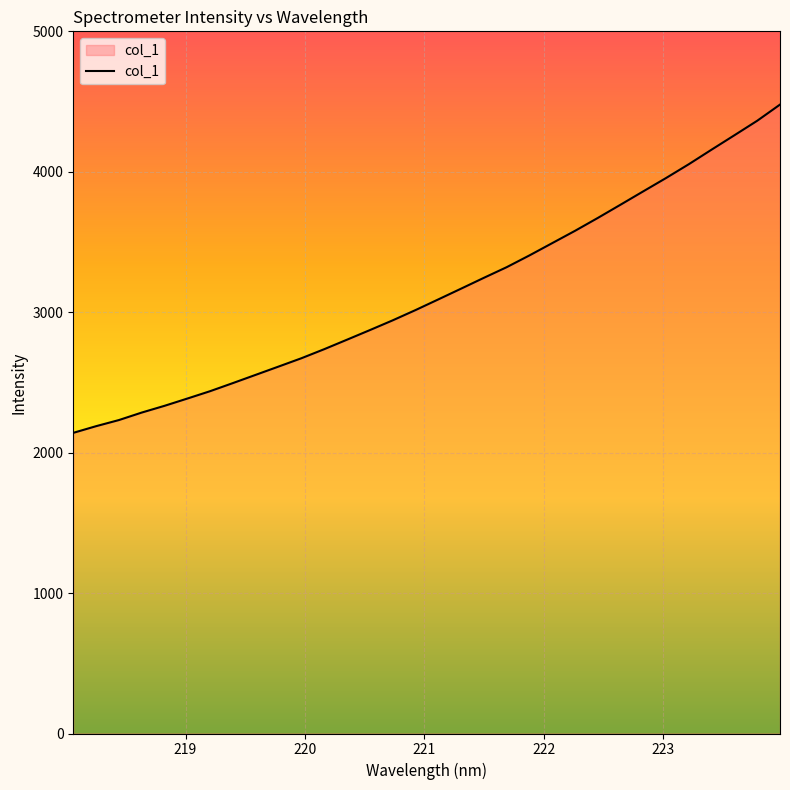

What is the difference between the maximum and minimum values?

2337.5